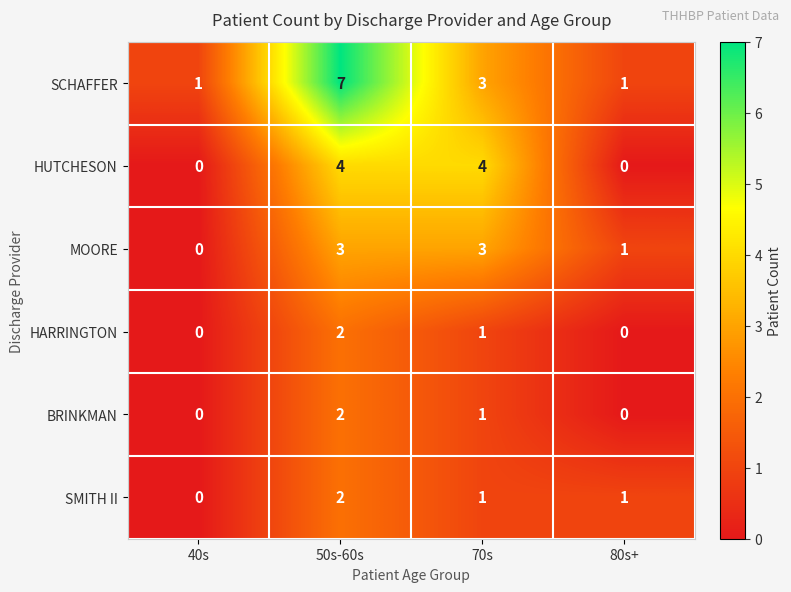

Reading left to right, what are all the values shown in this chart?

SCHAFFER: 1	7	3	1
HUTCHESON: 0	4	4	0
MOORE: 0	3	3	1
HARRINGTON: 0	2	1	0
BRINKMAN: 0	2	1	0
SMITH II: 0	2	1	1